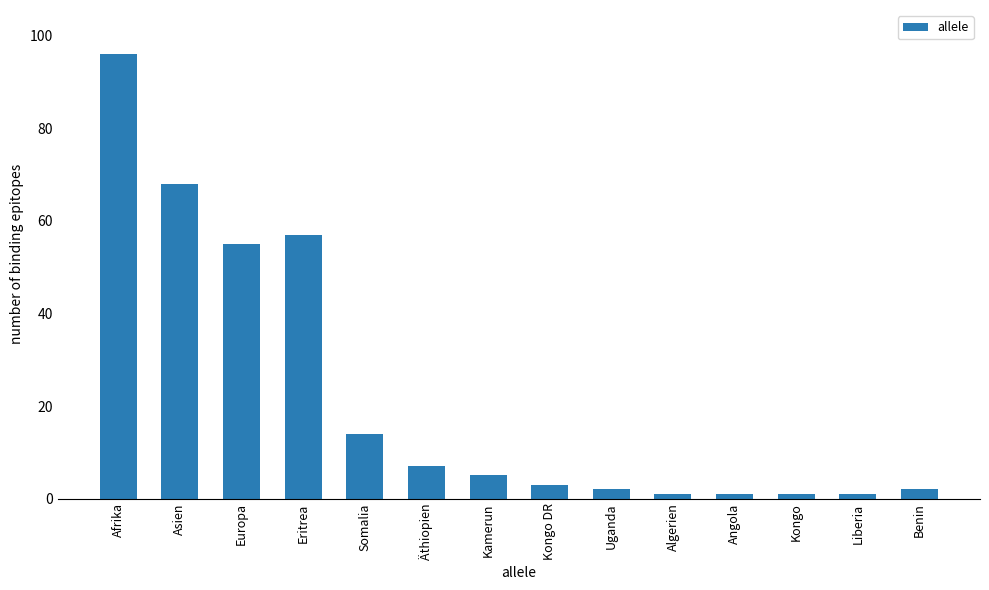

Reading right to left, what are all the values shown in this chart?

Benin=2	Liberia=1	Kongo=1	Angola=1	Algerien=1	Uganda=2	Kongo DR=3	Kamerun=5	Äthiopien=7	Somalia=14	Eritrea=57	Europa=55	Asien=68	Afrika=96